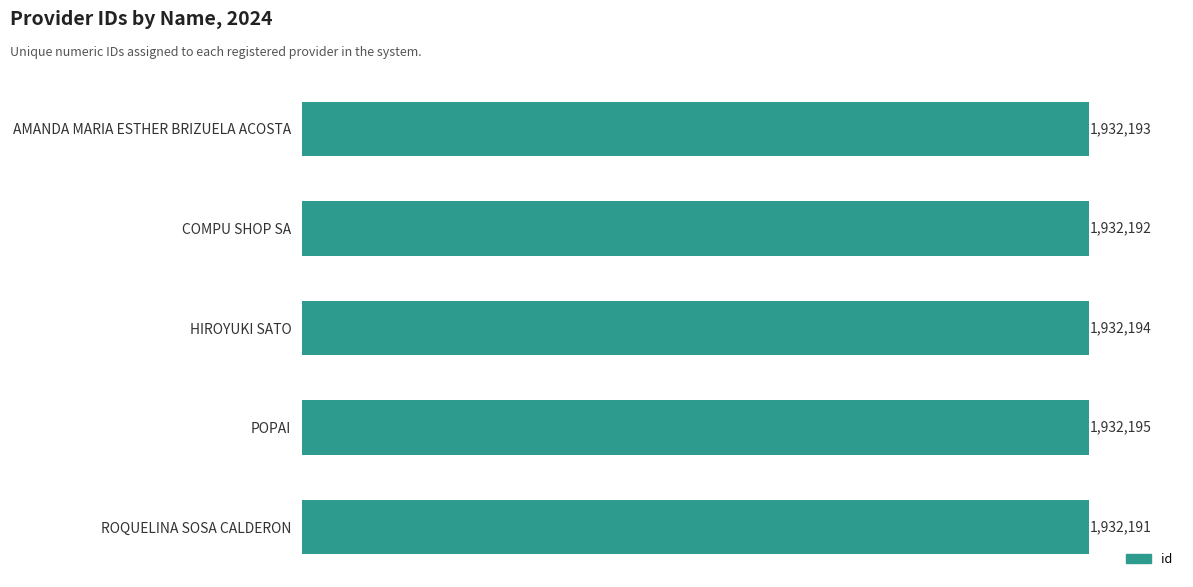

List the labels in order of value, smallest first.

ROQUELINA SOSA CALDERON, COMPU SHOP SA, AMANDA MARIA ESTHER BRIZUELA ACOSTA, HIROYUKI SATO, POPAI